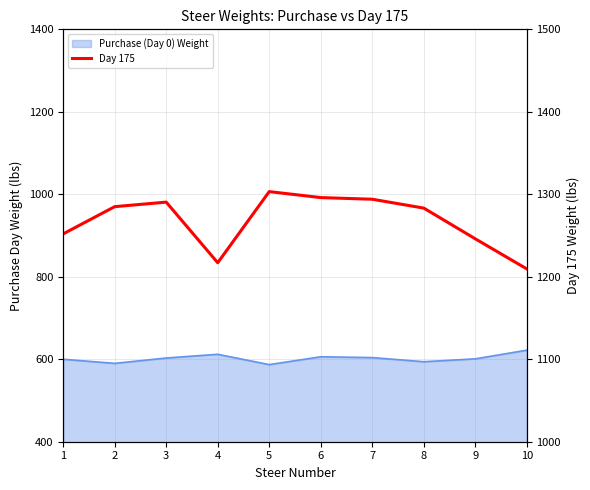

What is the greatest value displayed?

1303.2